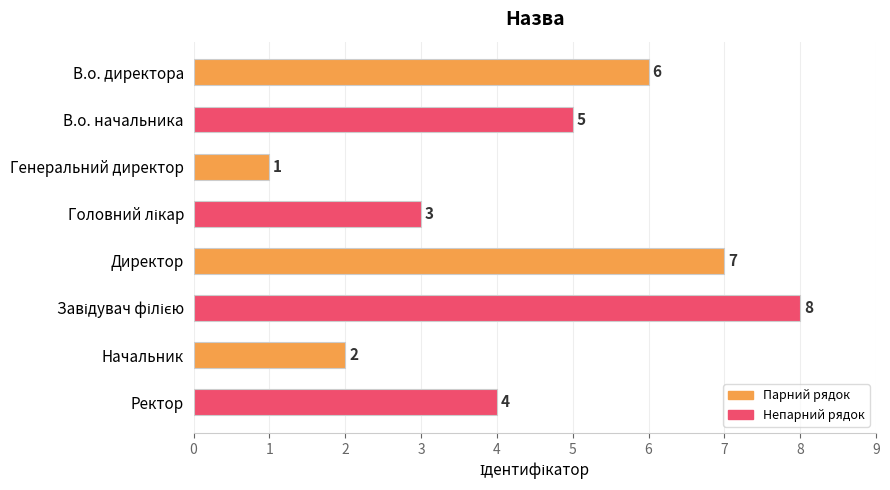

What is the change in value from В.о. директора to Генеральний директор?

-5